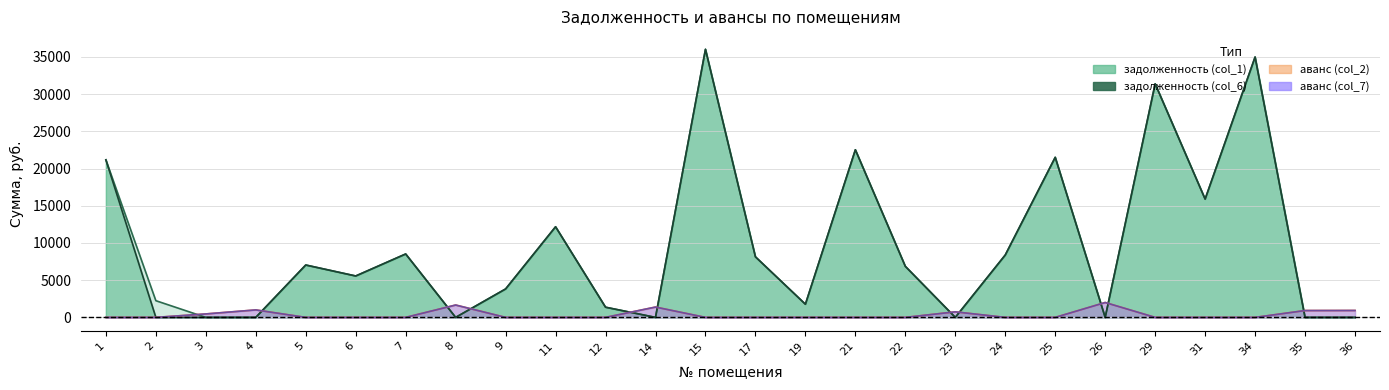

Which label corresponds to the largest value in the chart?

15